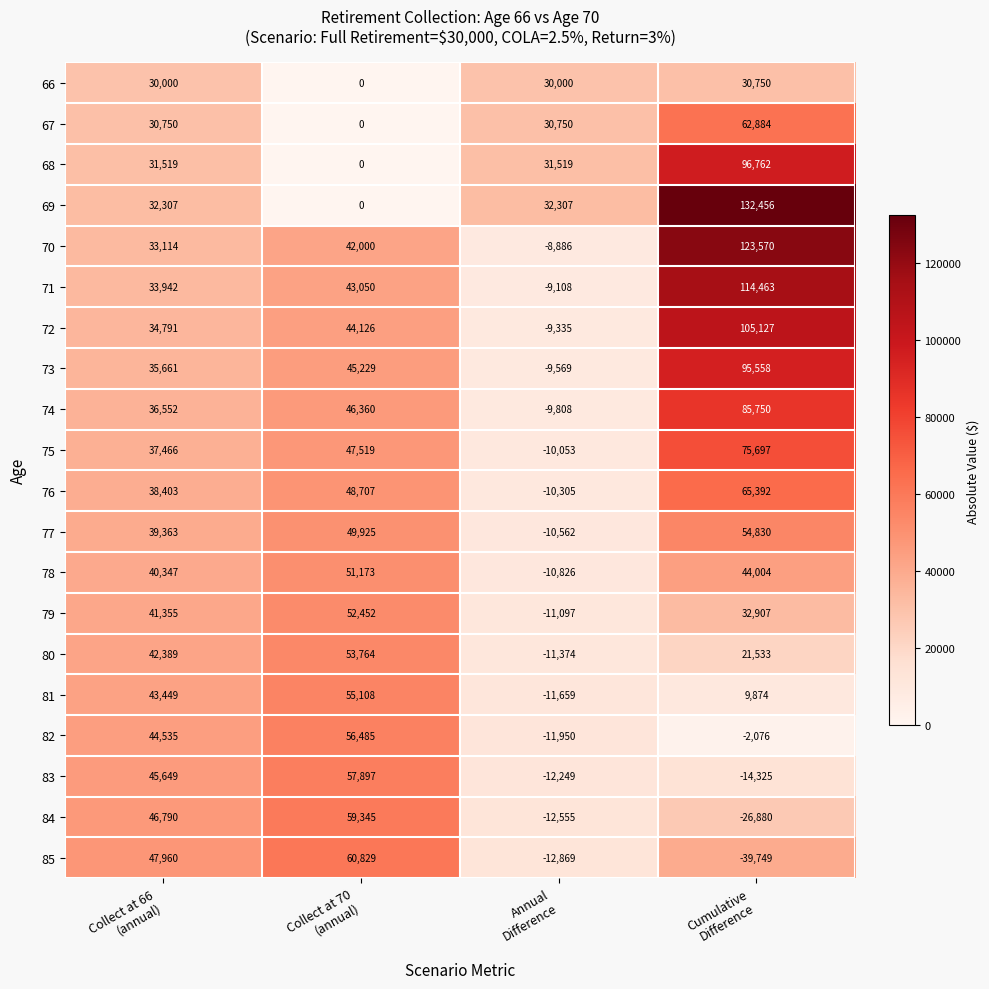

At which category is the sum across all series the highest?

Cumulative
Difference